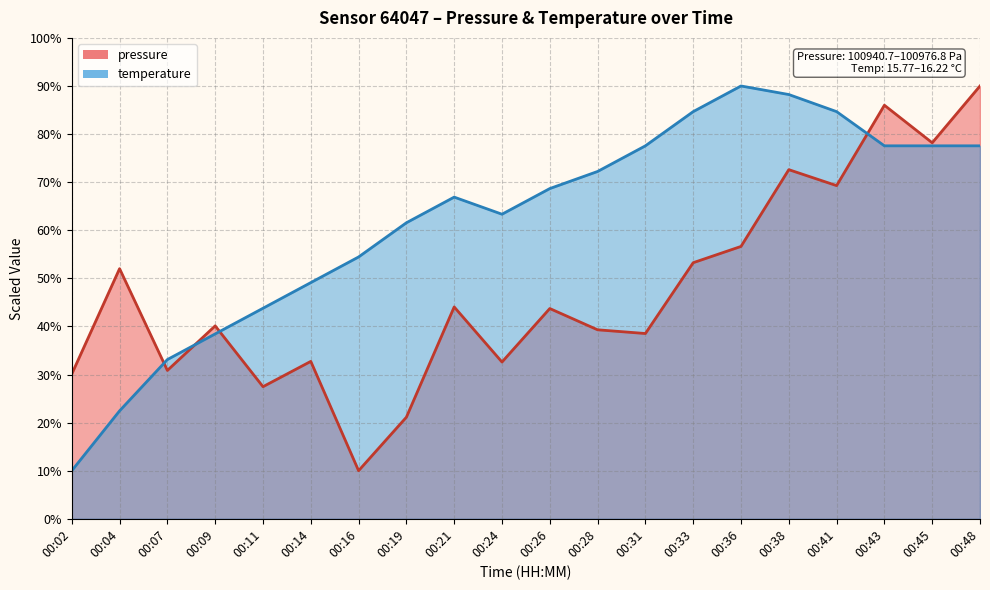

At which category does the chart reach its peak across all series?

00:48